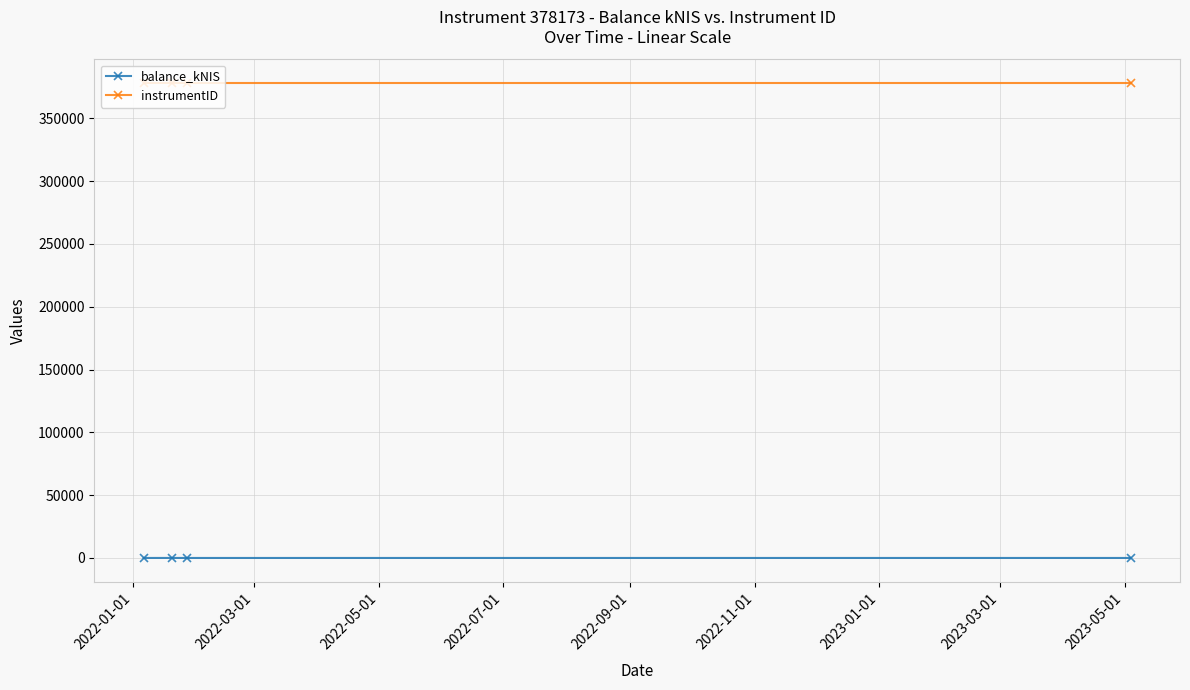

What is the average value of the instrumentID series?

378173.0